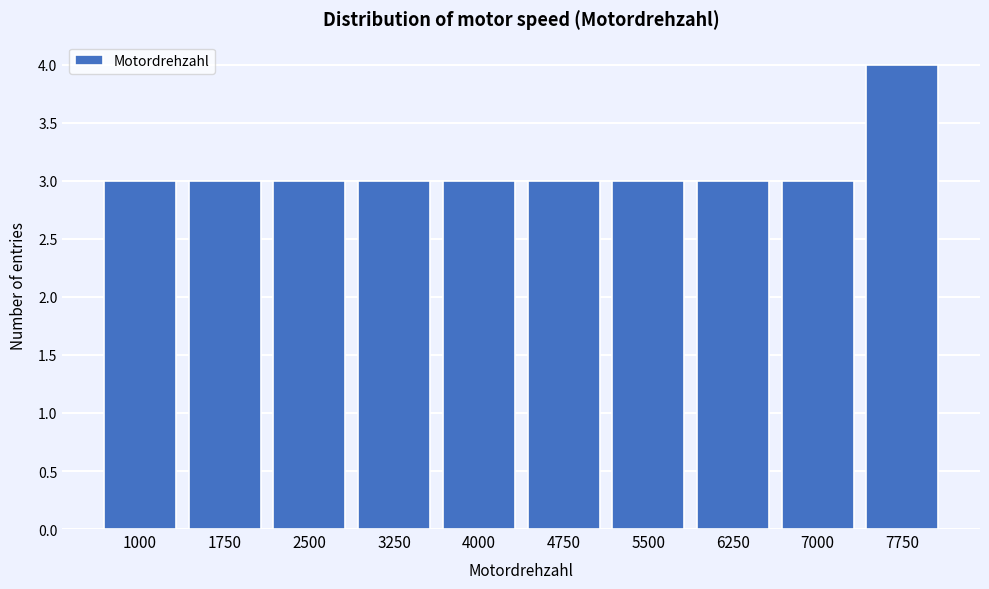

Reading left to right, what are all the values shown in this chart?

1000=3	1750=3	2500=3	3250=3	4000=3	4750=3	5500=3	6250=3	7000=3	7750=4